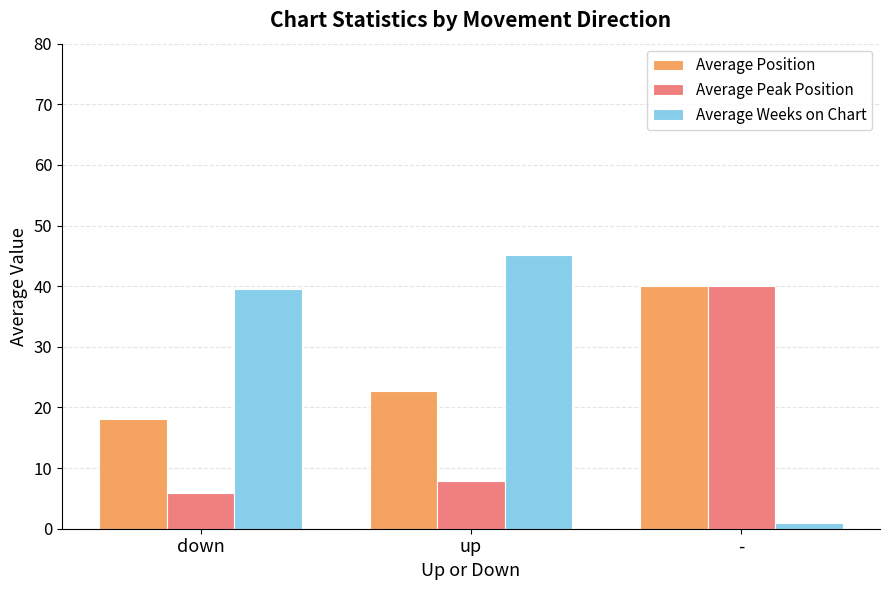

What is the sum of the Average Weeks on Chart values at up and -?

46.1